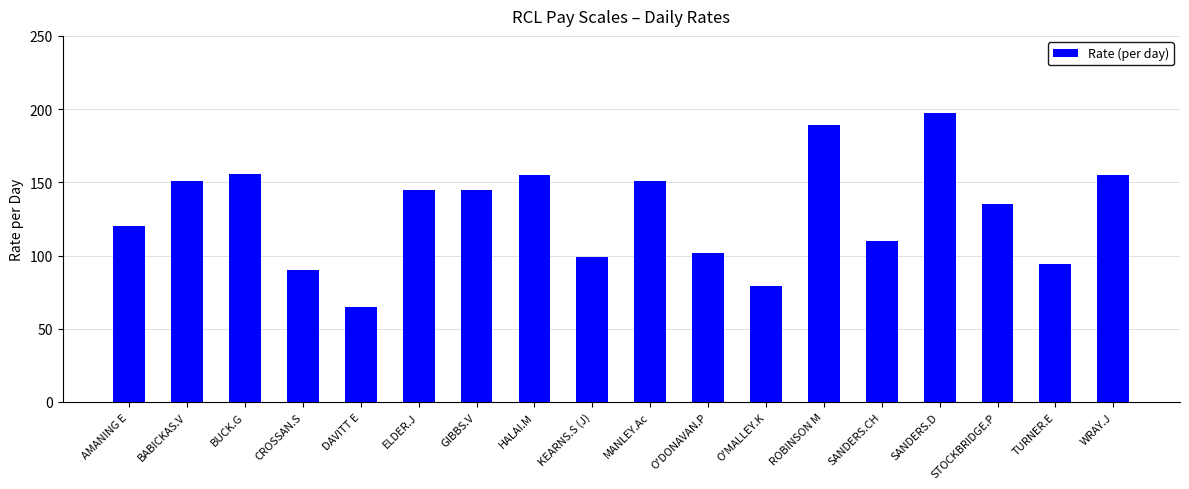

What is the difference between the values at BUCK.G and SANDERS.CH?

46